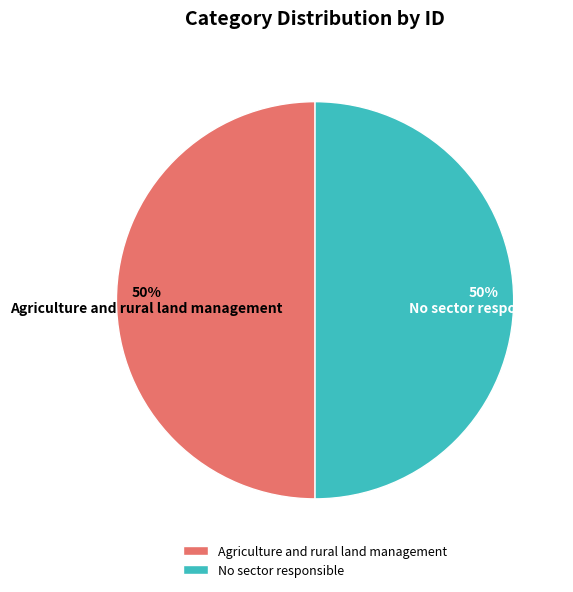

Is it true that Agriculture and rural land management is 59% of the pie?

False